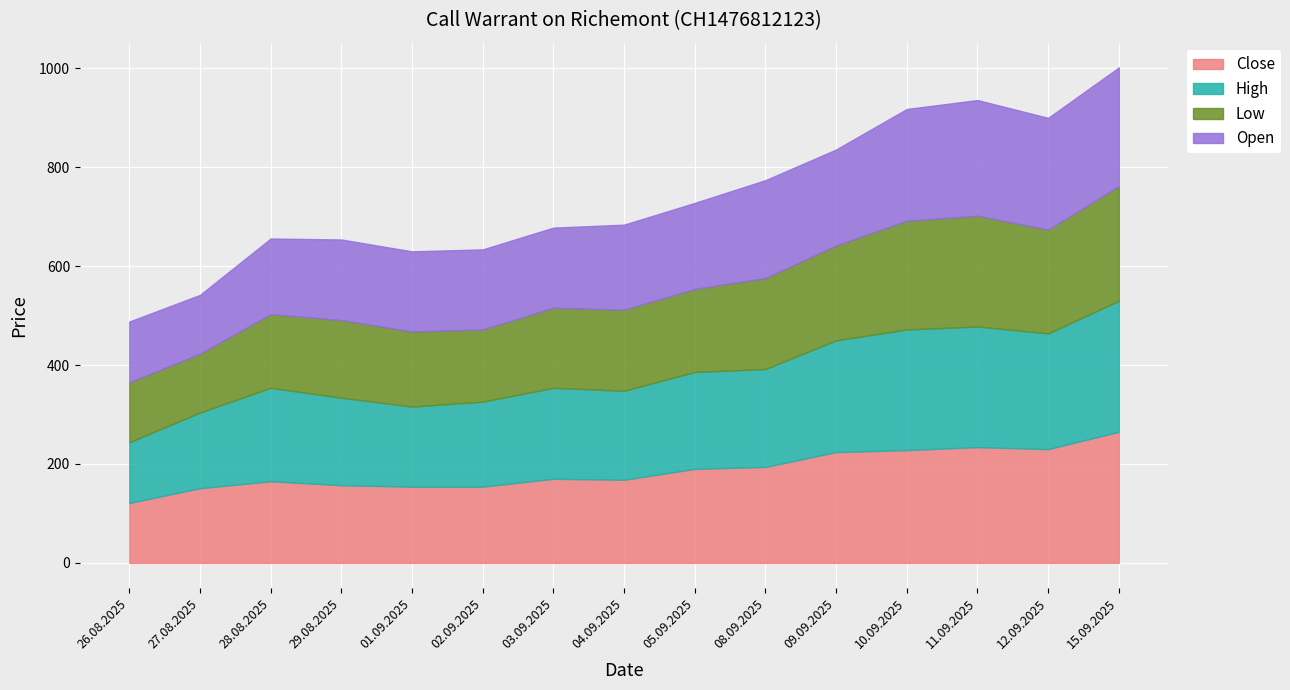

In Close, how many points are higher than both neighbors (excluding endpoints)?

3